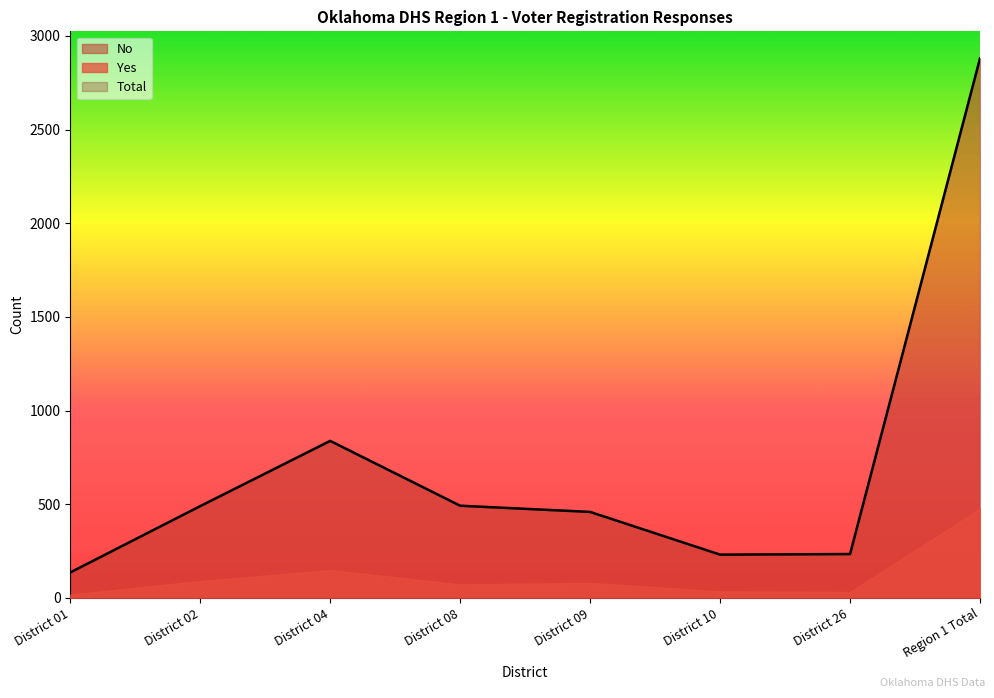

Reading left to right, what are all the values shown in this chart?

No: District 01=118	District 02=400	District 04=689	District 08=420	District 09=379	District 10=196	District 26=202	Region 1 Total=2404
Yes: District 01=18	District 02=90	District 04=149	District 08=72	District 09=80	District 10=35	District 26=32	Region 1 Total=476
Total: District 01=136	District 02=490	District 04=838	District 08=492	District 09=459	District 10=231	District 26=234	Region 1 Total=2880